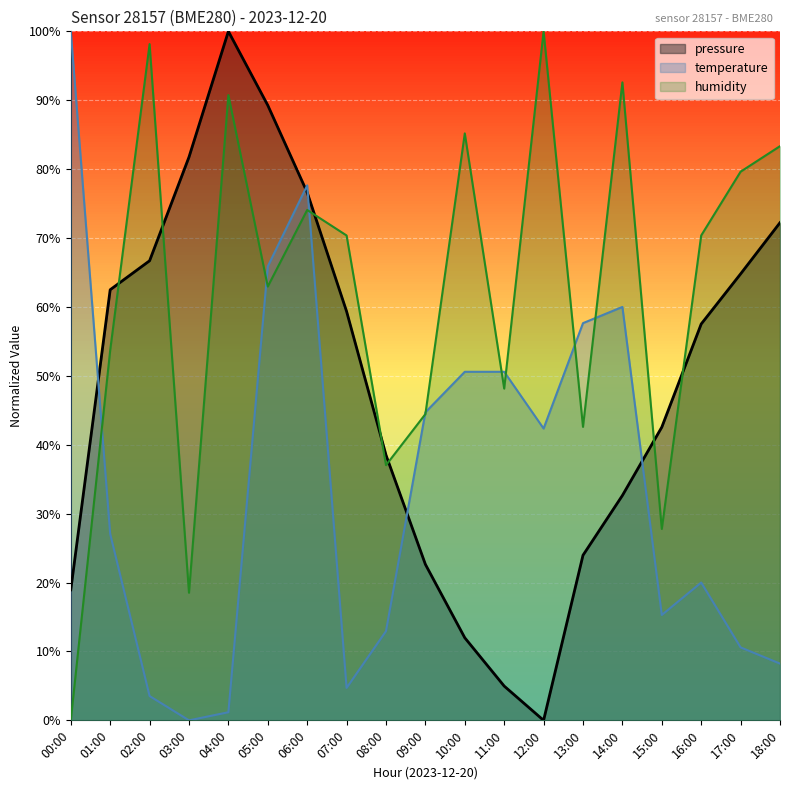

After their last crossing, which series has the higher values: humidity or temperature?

humidity